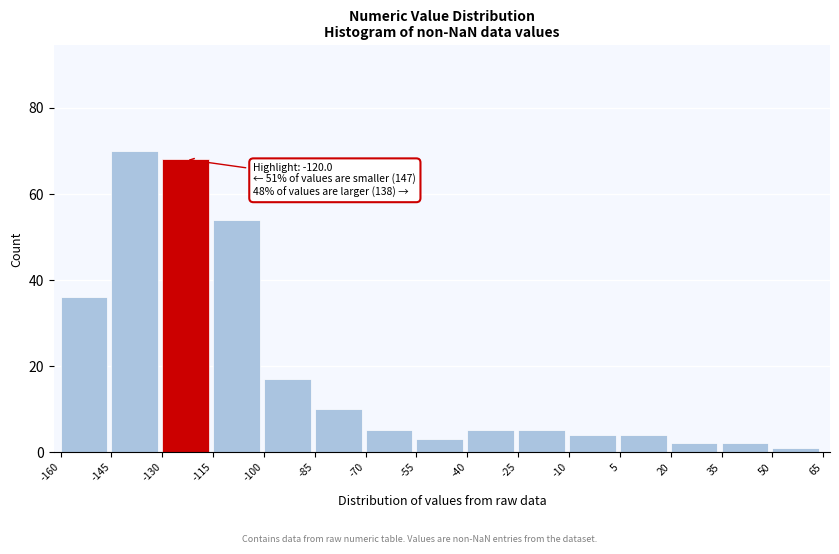

Which range on the x-axis has the tallest bar?

-145 to -130